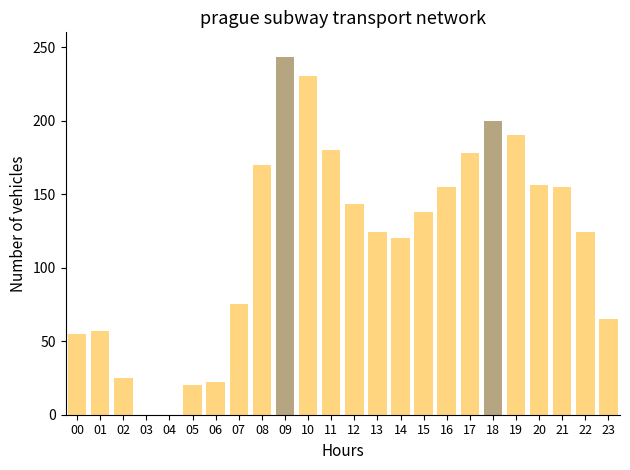

Which category has the highest value across all series?

09